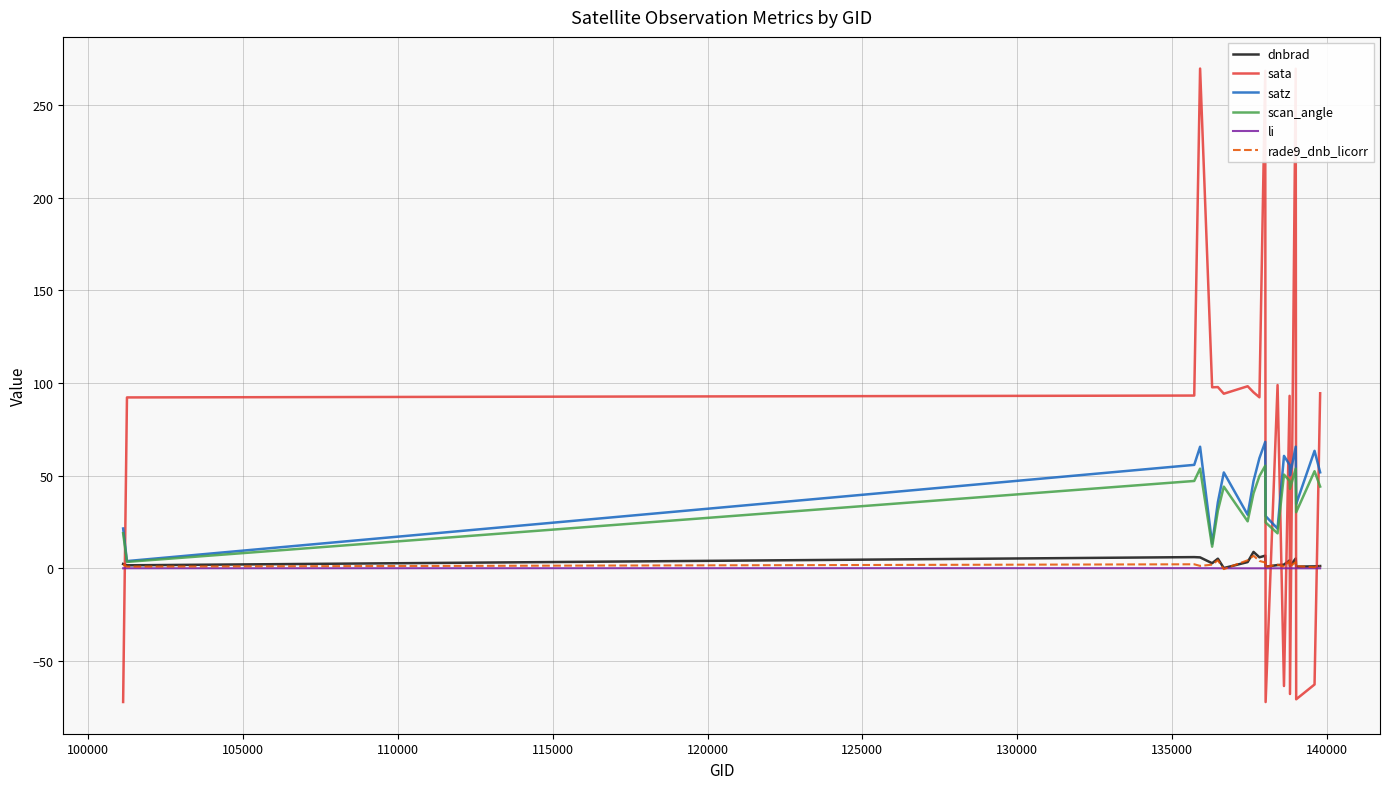

What is the greatest value displayed?

269.6